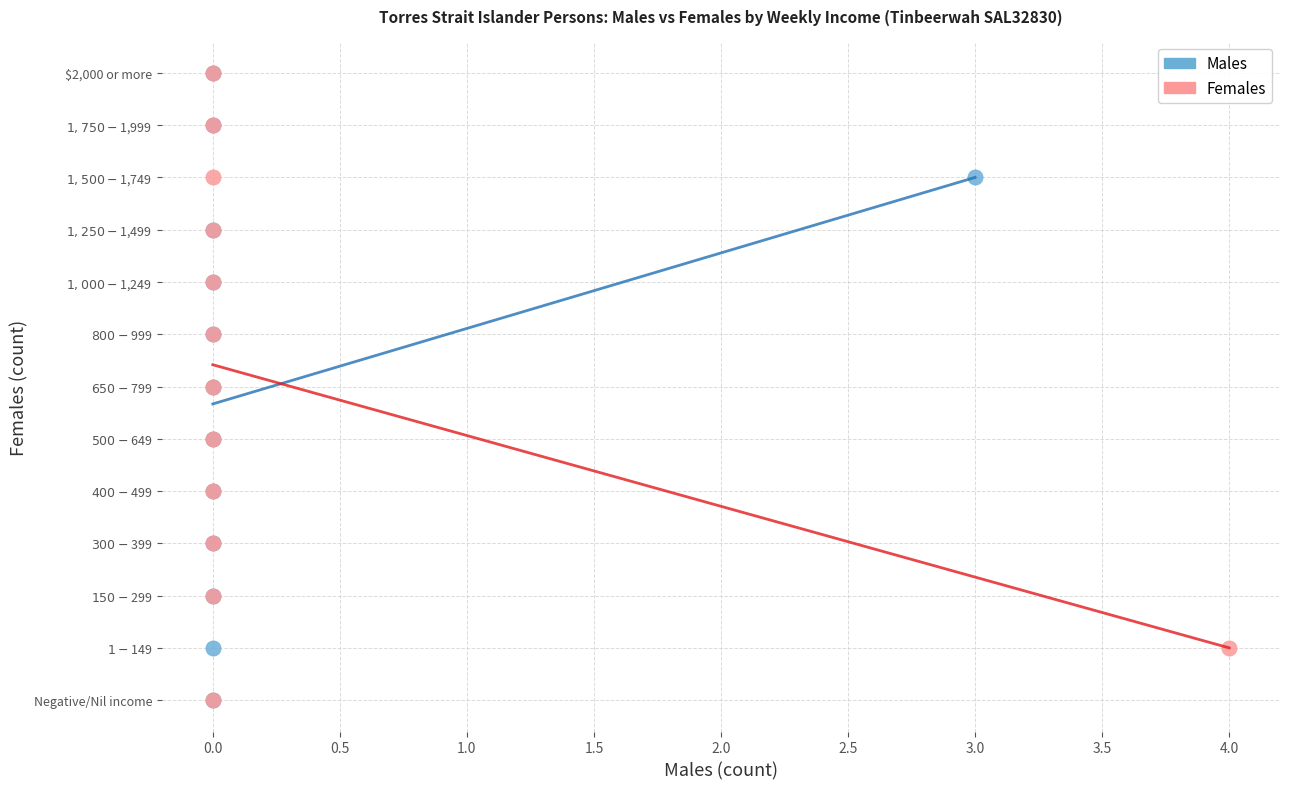

What are all the series names shown in the legend?

Males, Females